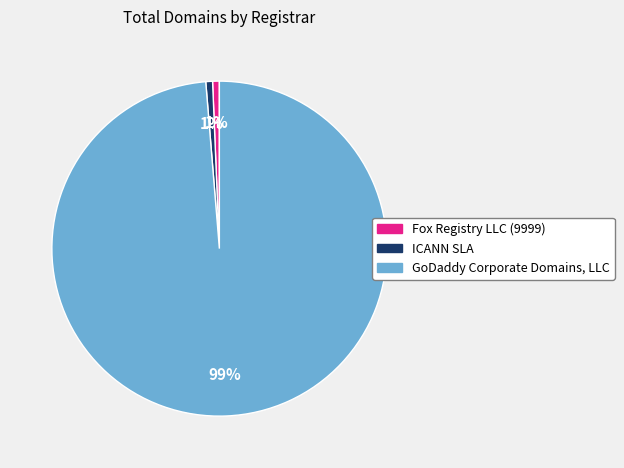

Is GoDaddy Corporate Domains, LLC the majority of the pie?

Yes